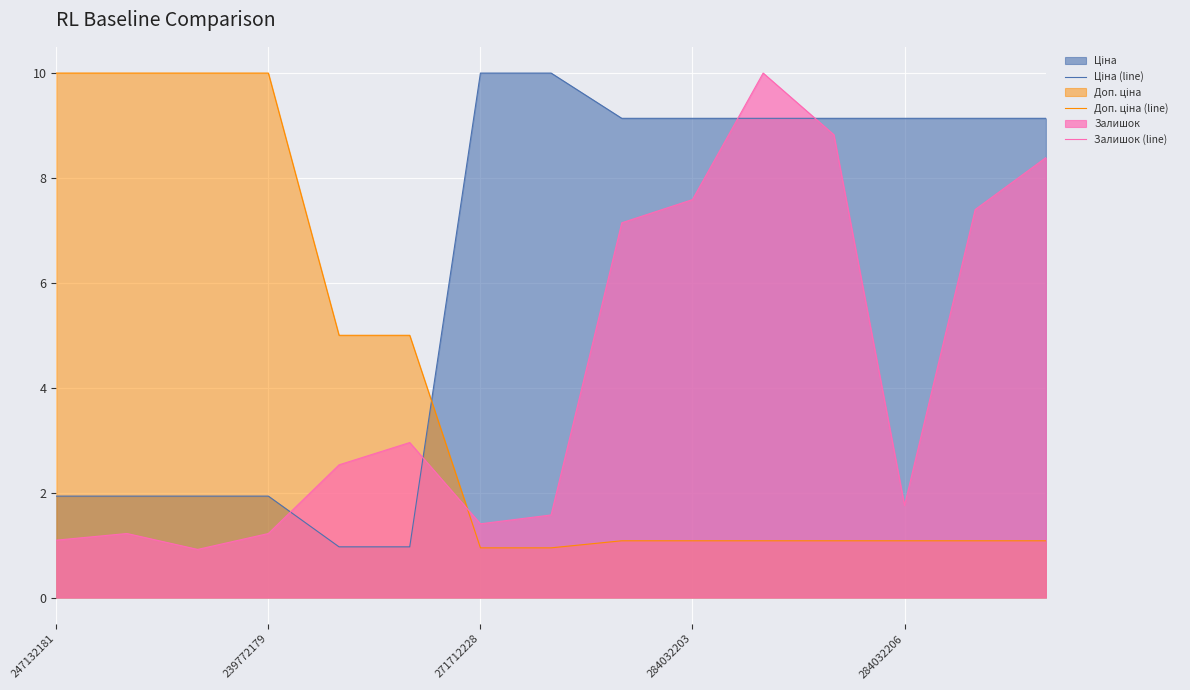

What is the average value of the Доп. ціна (line) series?

4.0